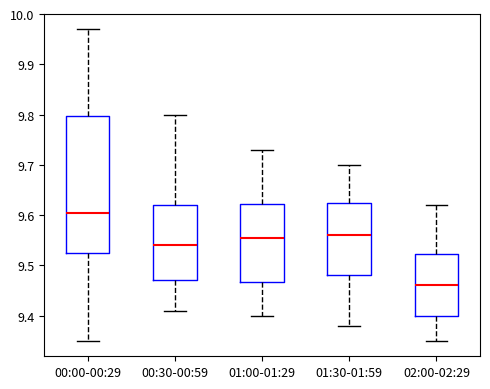

Reading left to right, transcribe this box plot: for each box, give where its median line is, the range the box spans, and where its two whiskers end, as read against the y-axis. The values are not printed on the chart, so give them approximately, as read against the axis.

00:00-00:29: median 9.61, box 9.53 to 9.80, whiskers 9.35 to 9.97
00:30-00:59: median 9.54, box 9.47 to 9.62, whiskers 9.41 to 9.80
01:00-01:29: median 9.56, box 9.47 to 9.62, whiskers 9.40 to 9.73
01:30-01:59: median 9.56, box 9.48 to 9.63, whiskers 9.38 to 9.70
02:00-02:29: median 9.46, box 9.40 to 9.52, whiskers 9.35 to 9.62